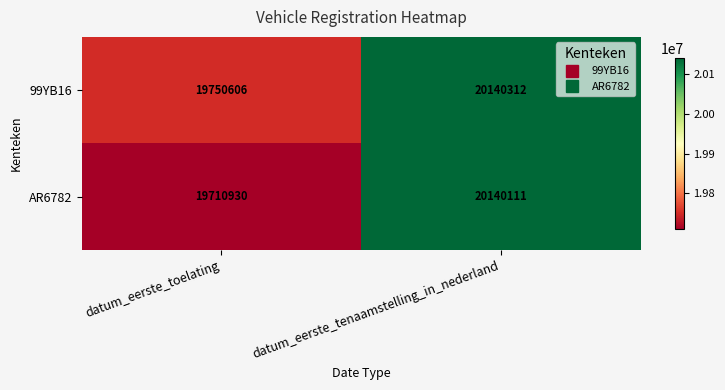

What is the sum of the AR6782 values at datum_eerste_tenaamstelling_in_nederland and datum_eerste_toelating?

39851041